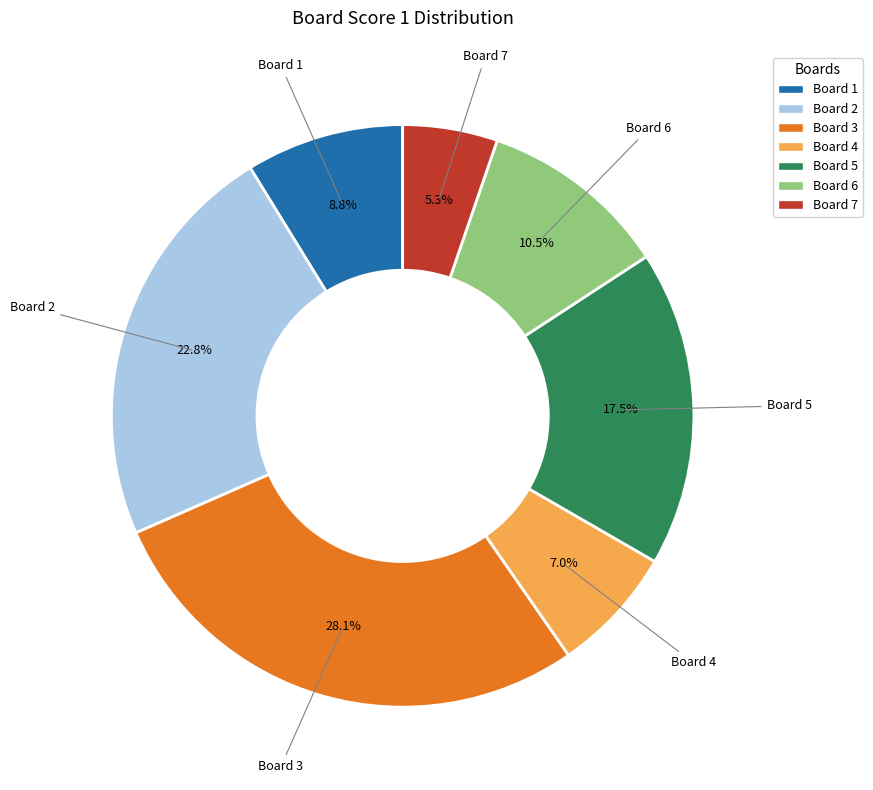

What percentage is the Board 2 slice, to the nearest percent?

23%